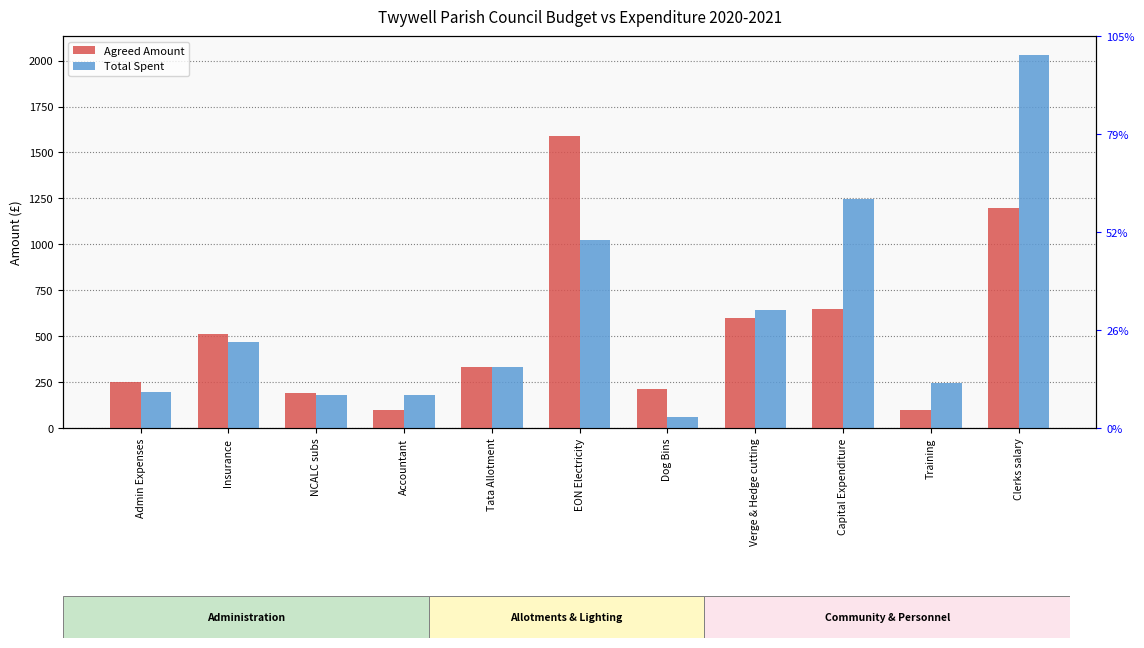

Where does the Agreed Amount series first go above 329?

Insurance